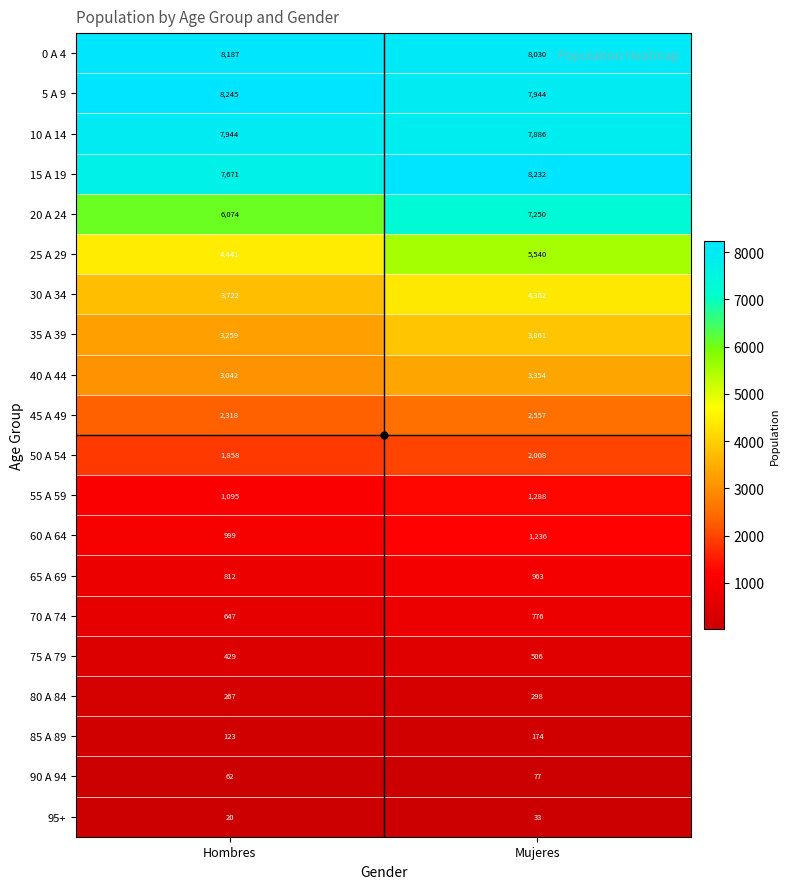

Which series has the widest spread of values?

20 A 24